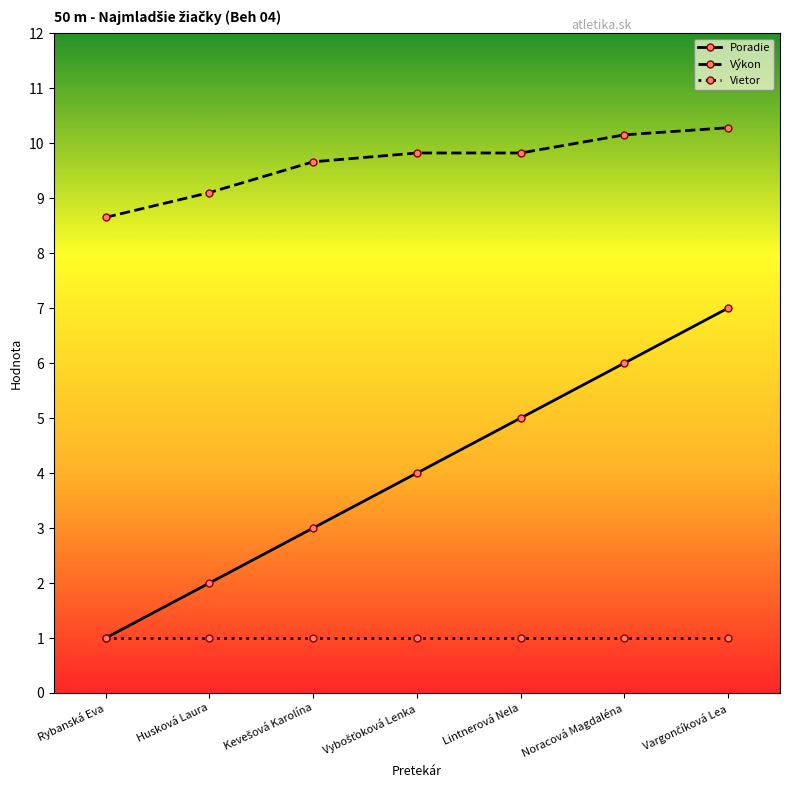

What is the approximate value of Vietor at Rybanská Eva?

1.0